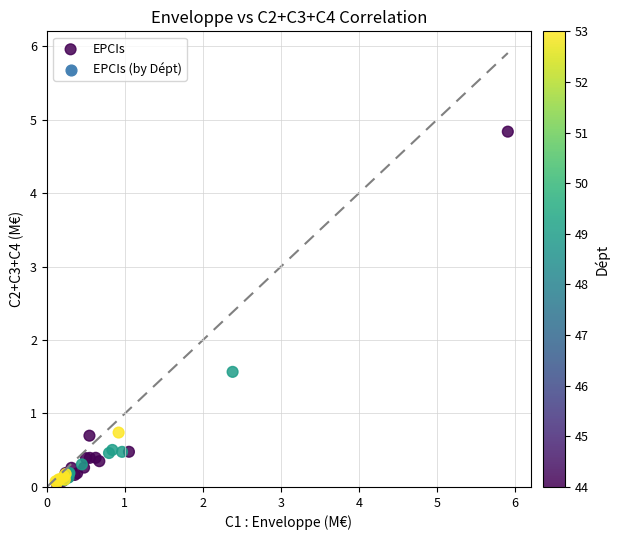

What Y value in the scatter plot is closest to 2?

1.6